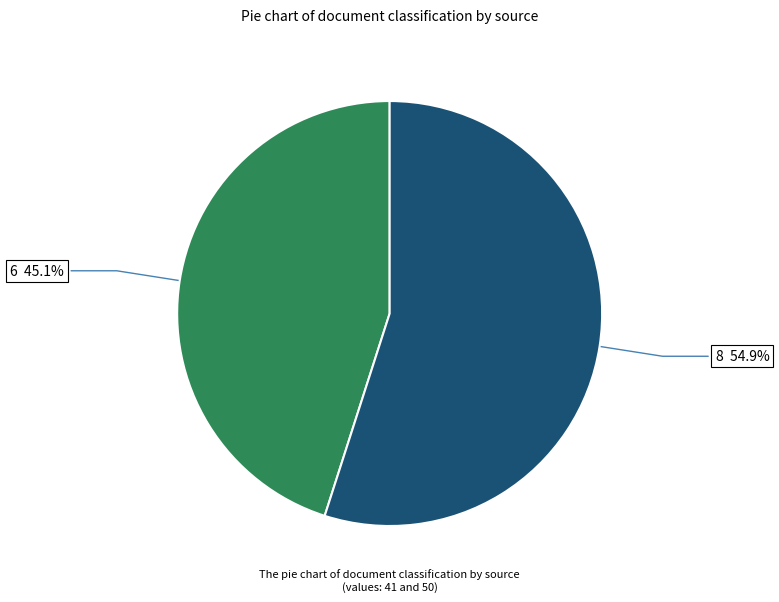

Is there any slice that represents more than half of the pie?

Yes